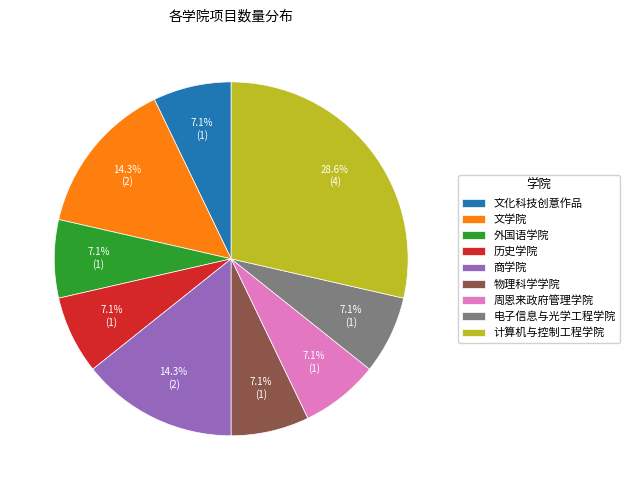

Which slice is the largest?

计算机与控制工程学院